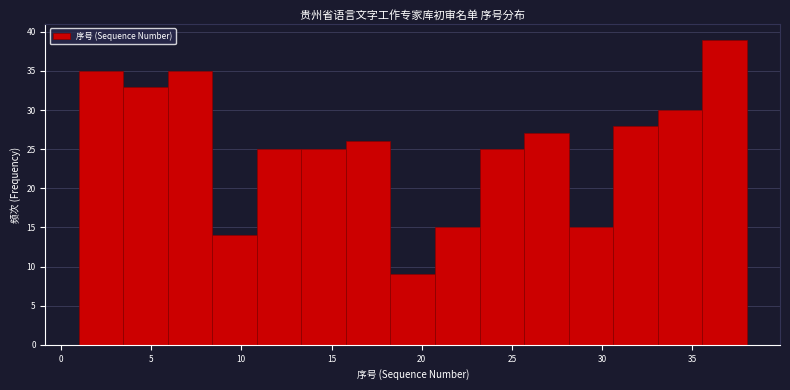

How tall is the bar that spans 23.0 to 25.5 on the x-axis? Neither the bar edges nor the heights are printed on the chart, so give them approximately, as read against the axes.

25